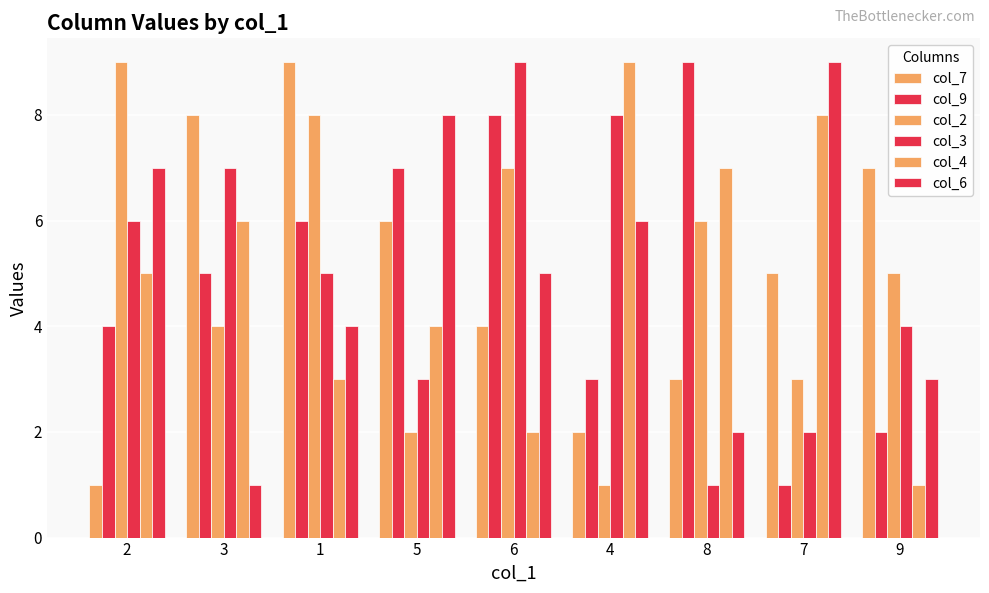

How many bars are there in each group?

6